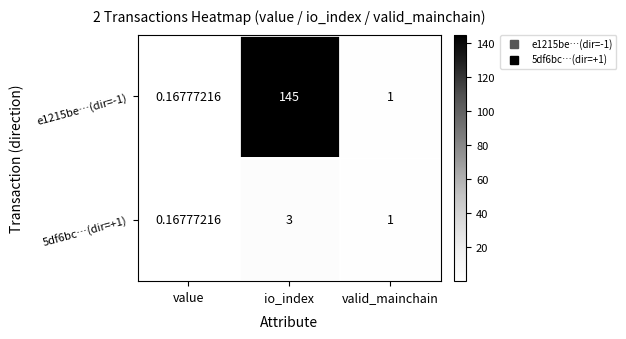

At which label does e1215be…(dir=-1) reach its peak?

io_index